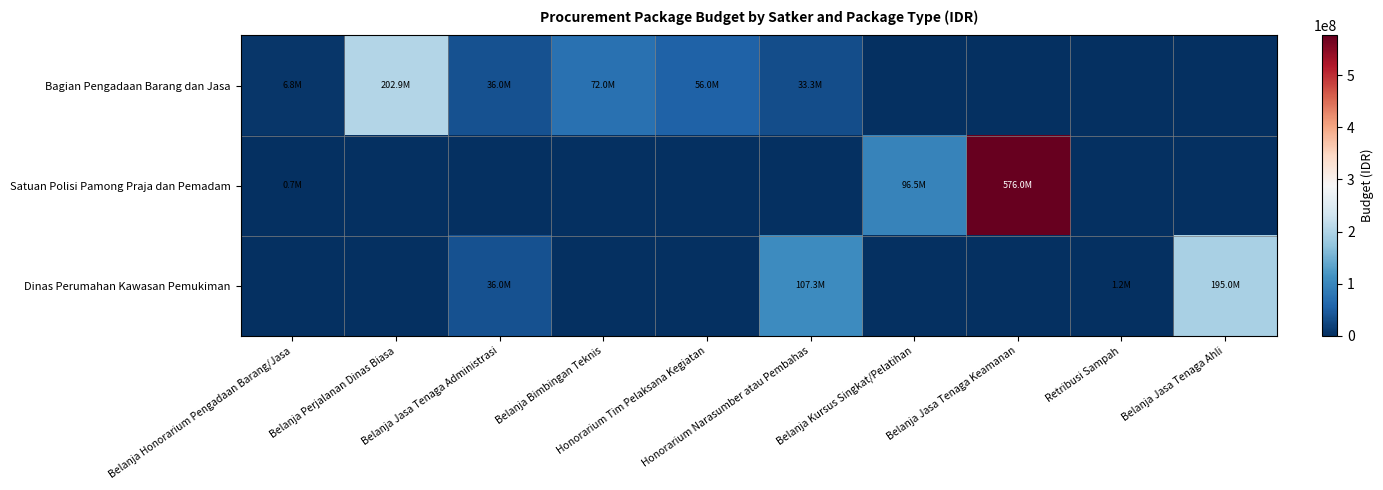

Which series has the largest total across all categories?

Satuan Polisi Pamong Praja dan Pemadam